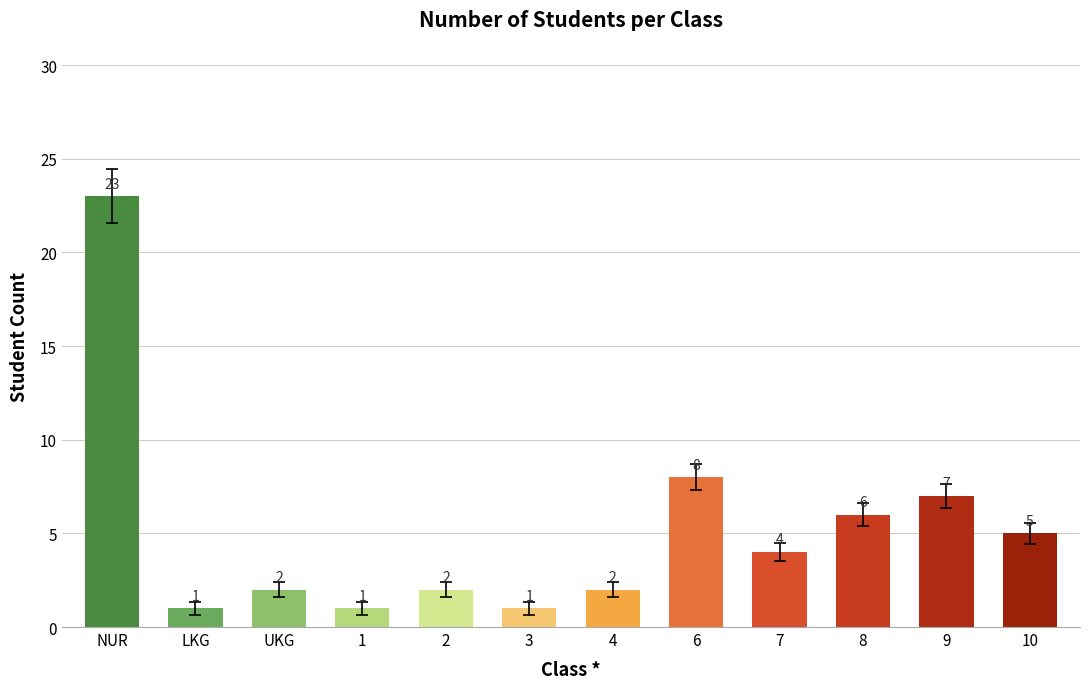

How many series are shown in this chart?

1